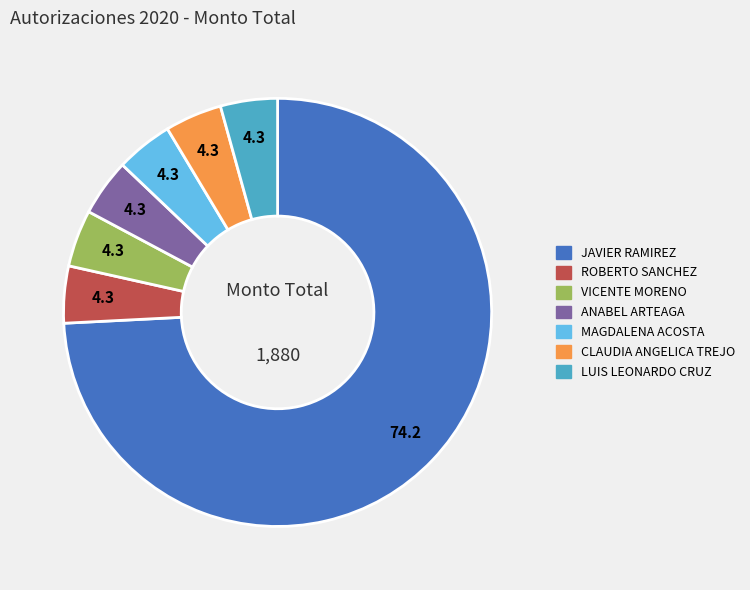

How many slices are in this pie chart?

7